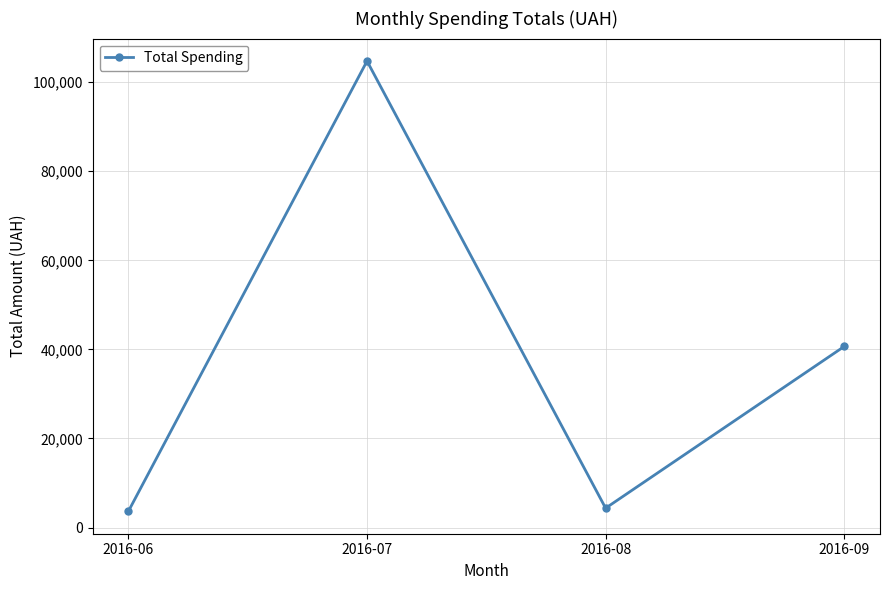

What is the sum of all values?

153417.2